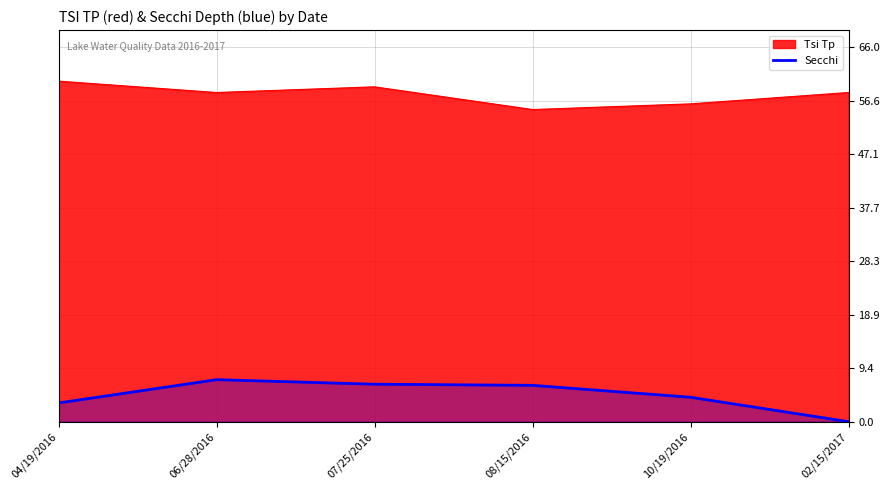

Between 07/25/2016 and 02/15/2017, which series saw the biggest shift?

Secchi